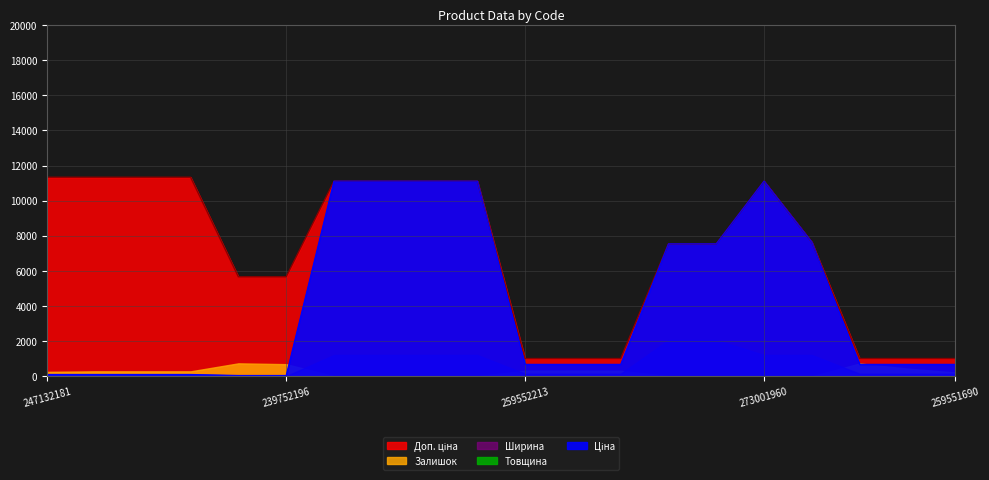

How many data points does each series have?

20